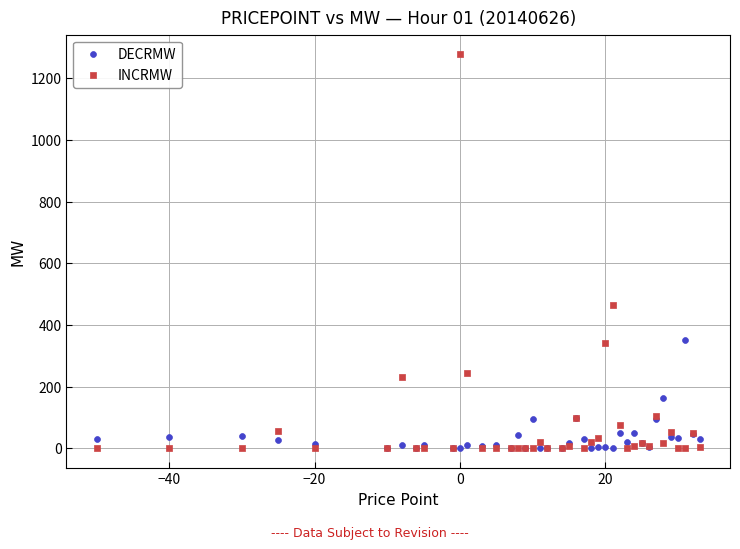

Which series has the largest Y range (max minus min)?

INCRMW